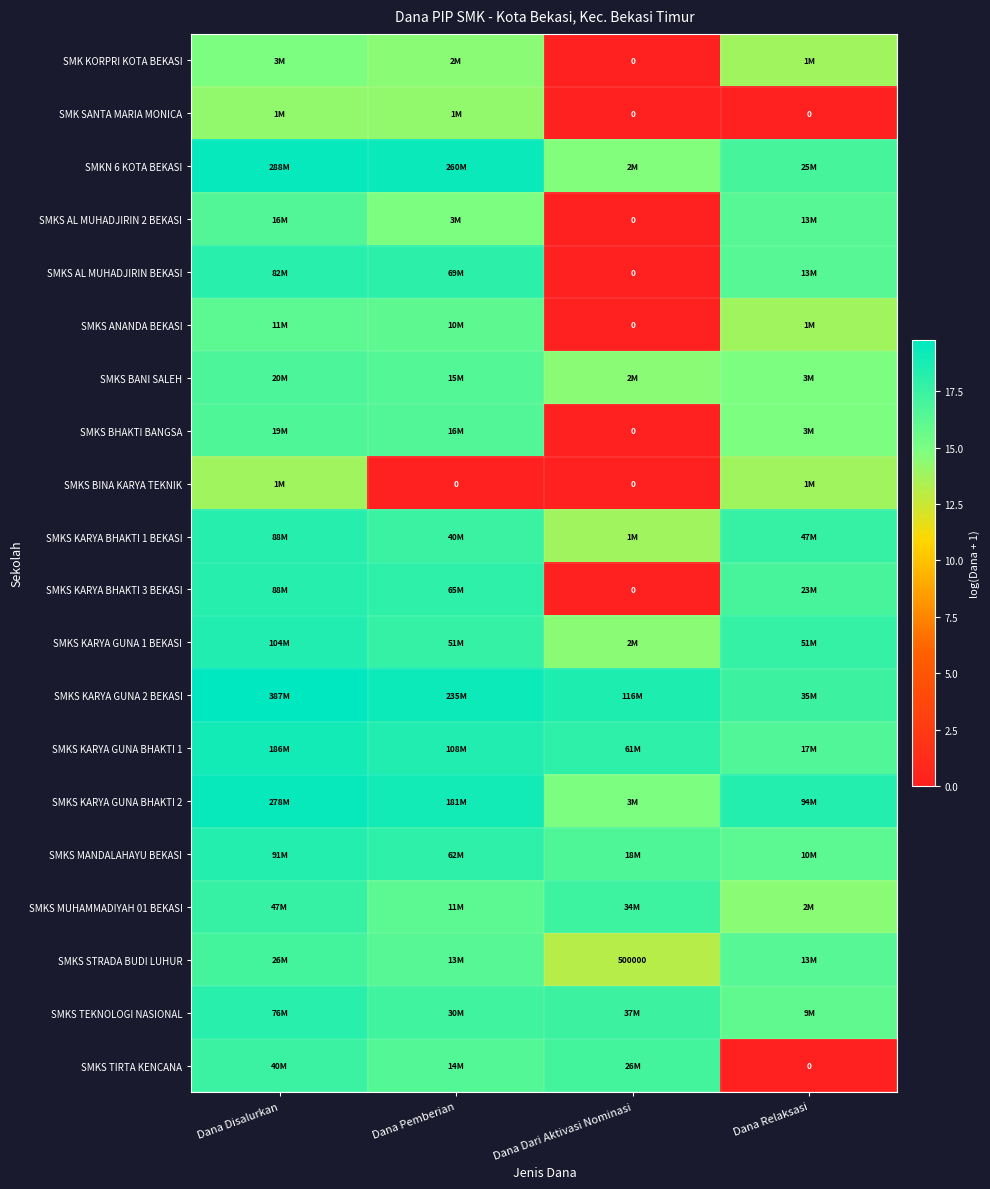

What is the maximum value for SMKS ANANDA BEKASI?

16.2